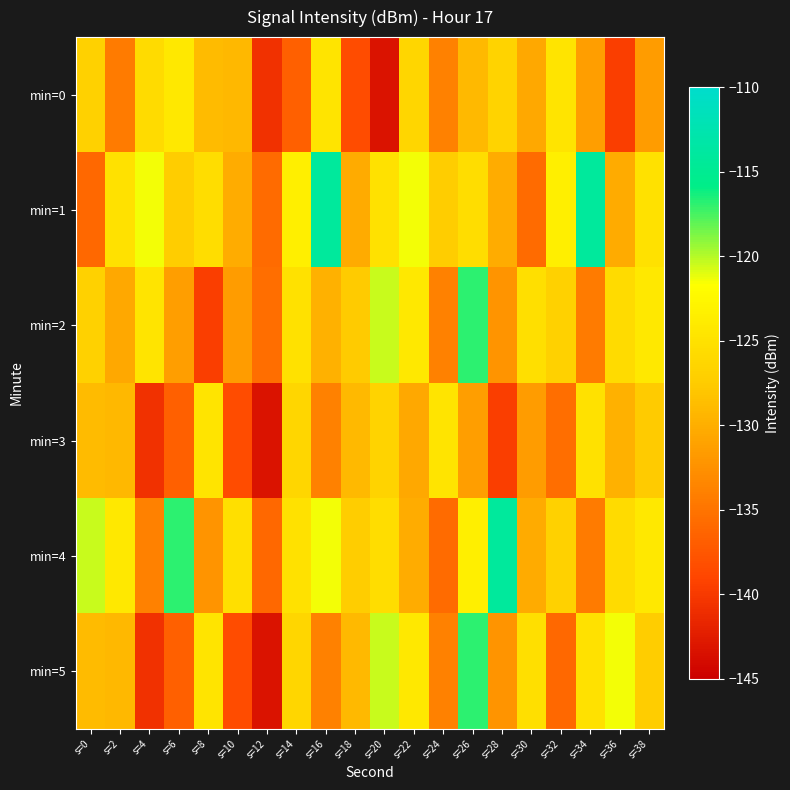

Which category has the highest value across all series?

s=16